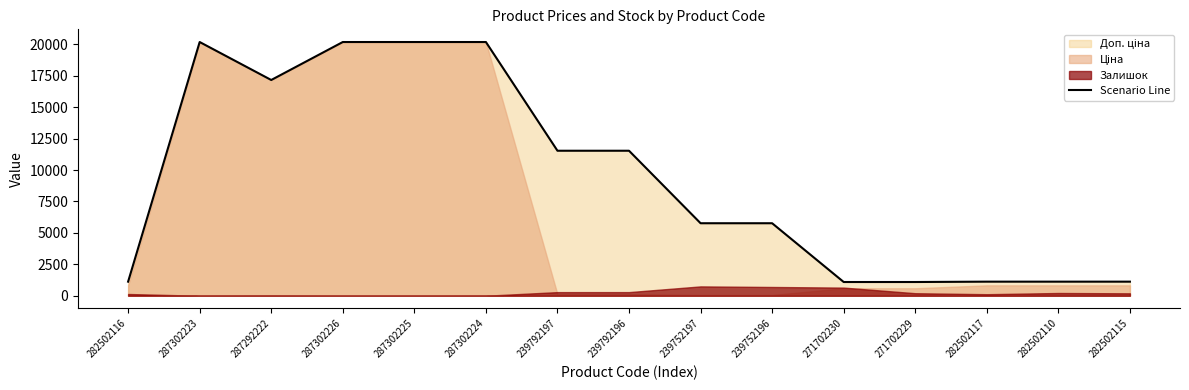

What is the label of the 12th point from the right?

287302226